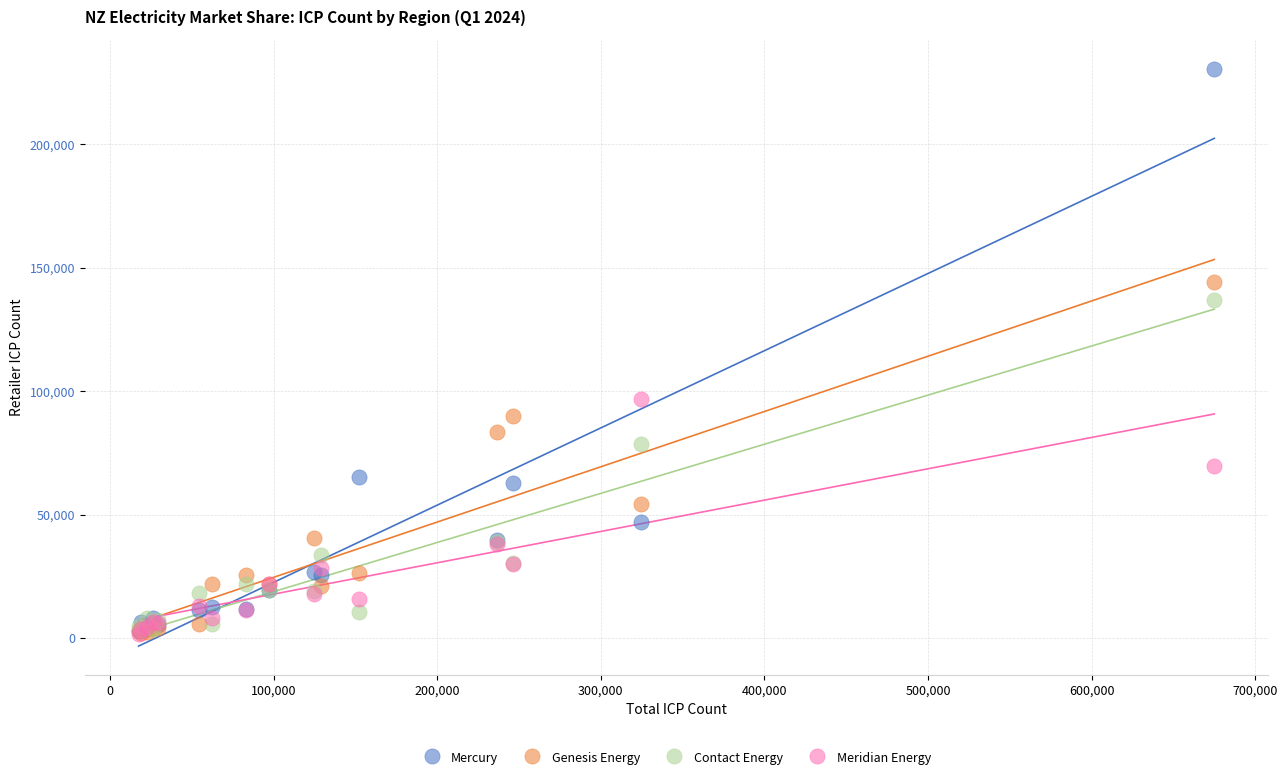

Which series has the widest spread of Y values?

Mercury